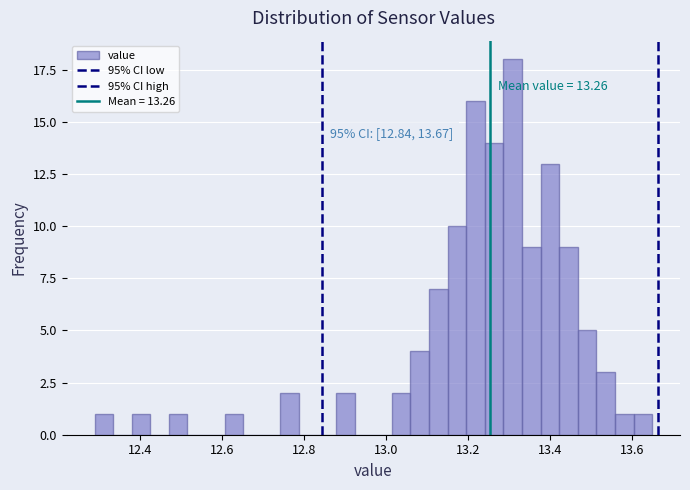

Around what value on the x-axis is the tallest bar? Give the approximate position of its centre, as read against the axis.

13.32